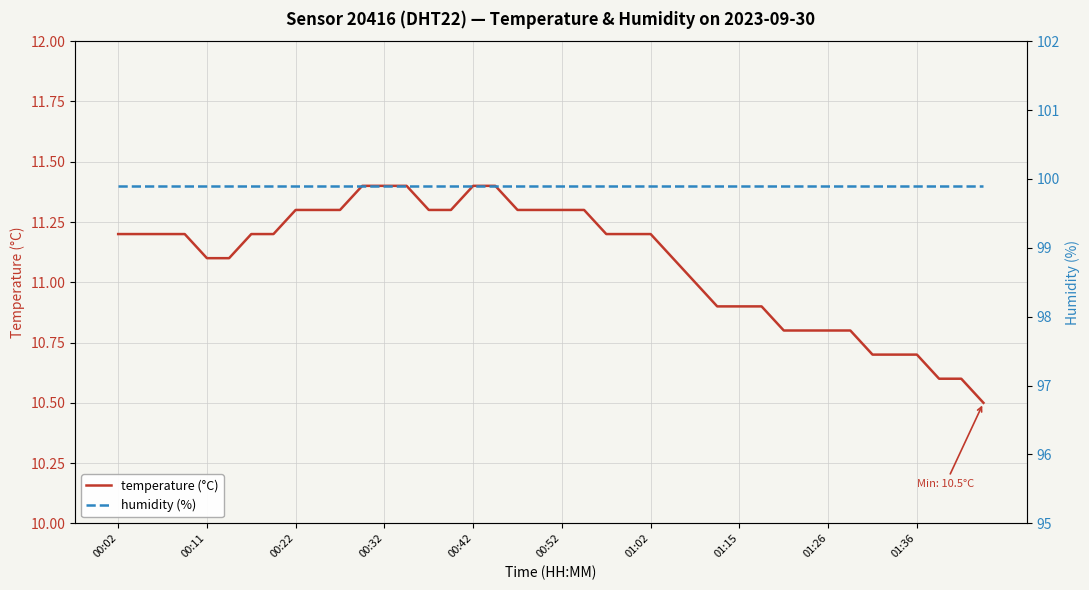

True or false: temperature (°C) and humidity (%) intersect in this chart.

False